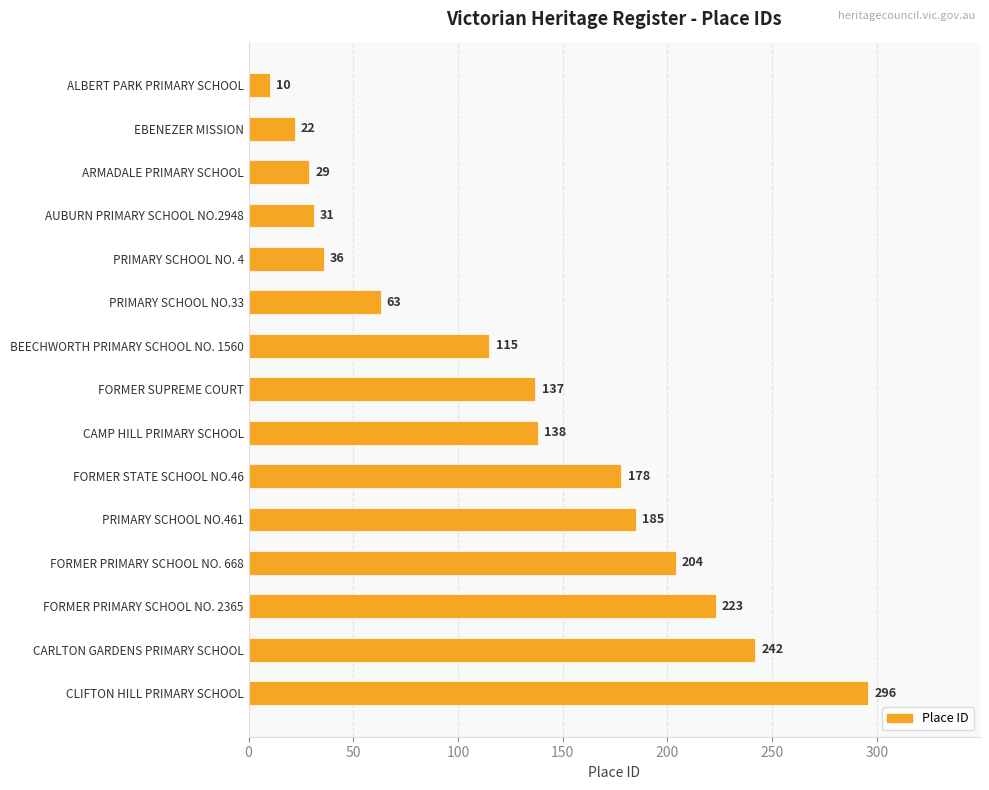

Between BEECHWORTH PRIMARY SCHOOL NO. 1560 and CARLTON GARDENS PRIMARY SCHOOL, which is larger?

CARLTON GARDENS PRIMARY SCHOOL